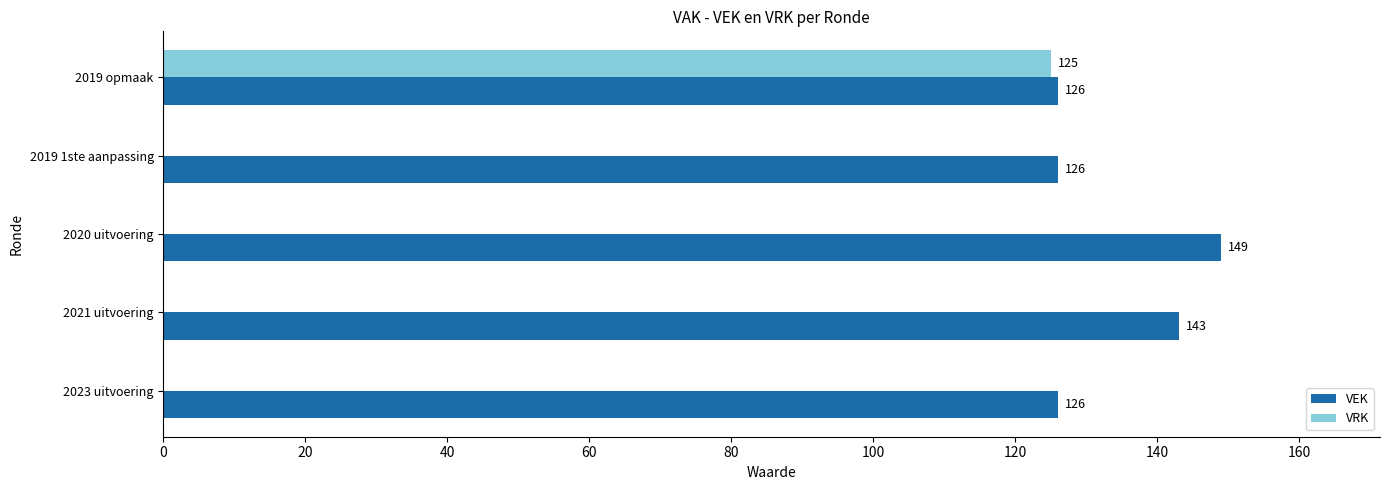

The VEK series shows 60 at 2023 uitvoering. True or false?

False